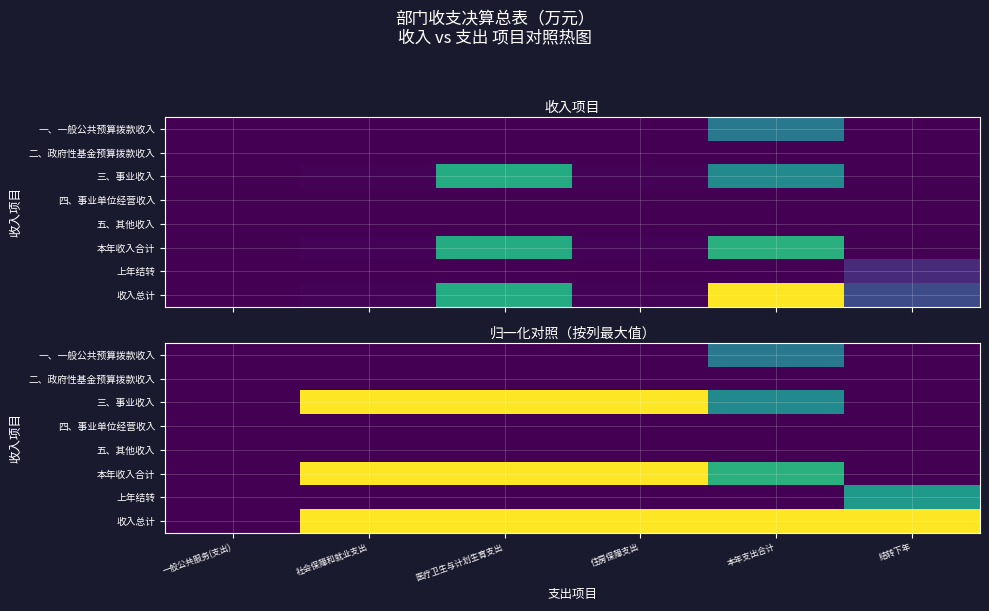

What is the spread (max minus min) of values at 本年支出合计?

1.0